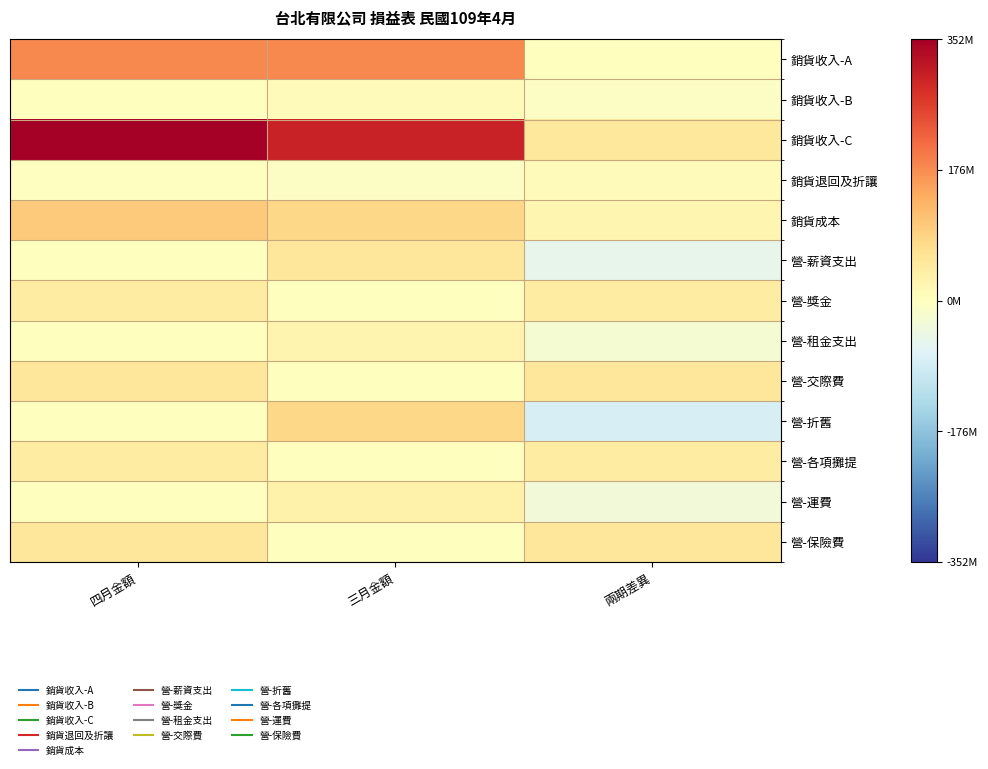

What is the smallest value displayed?

-82403334